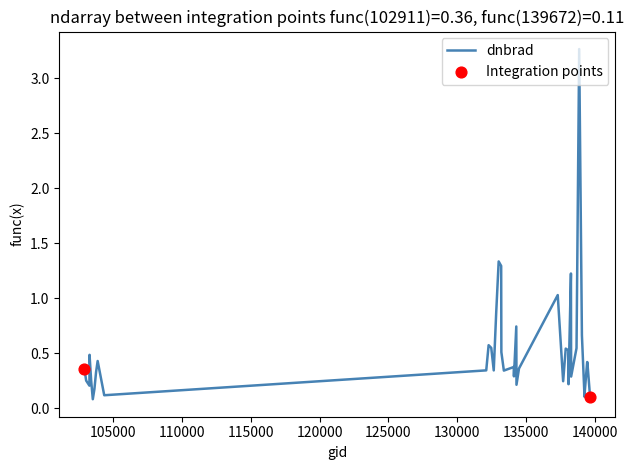

What is the maximum value shown in the chart?

3.3